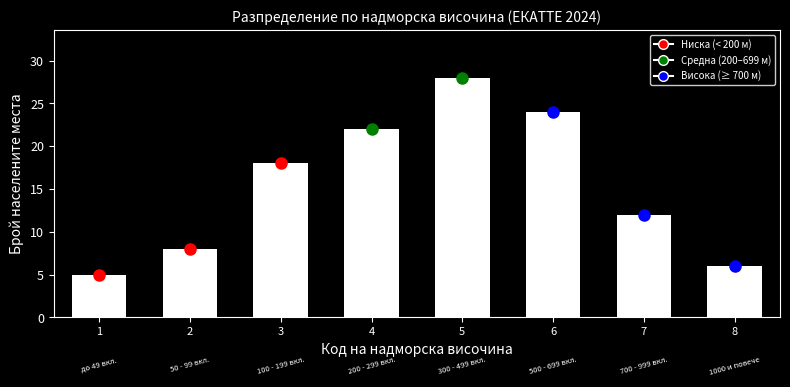

Reading left to right, extract all data points from this chart.

5	8	18	22	28	24	12	6